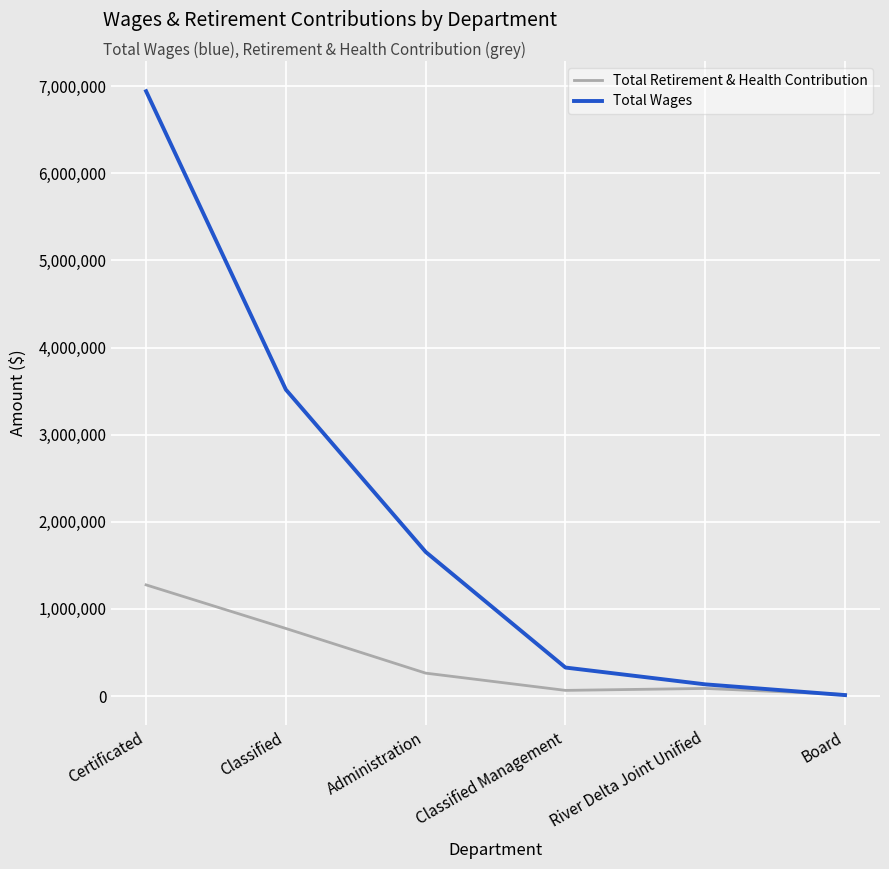

After their last crossing, which series has the higher values: Total Wages or Total Retirement & Health Contribution?

Total Retirement & Health Contribution